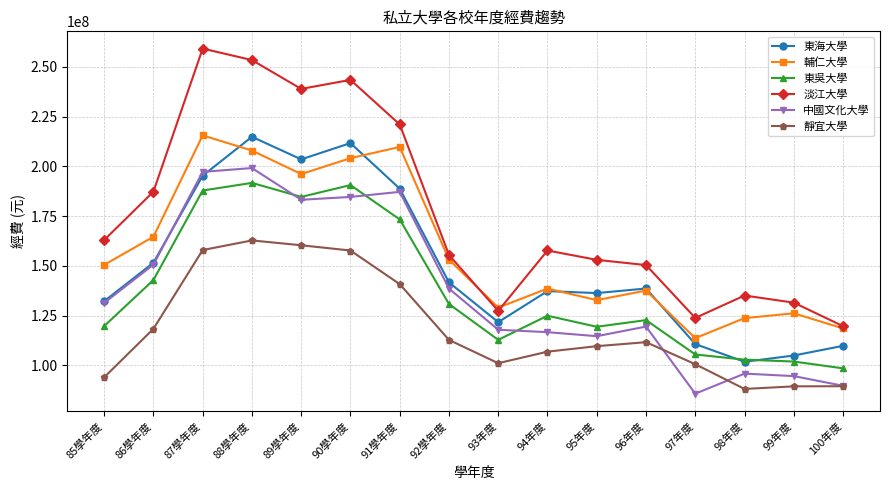

What is the difference between the highest and lowest values at 92學年度?

42697368